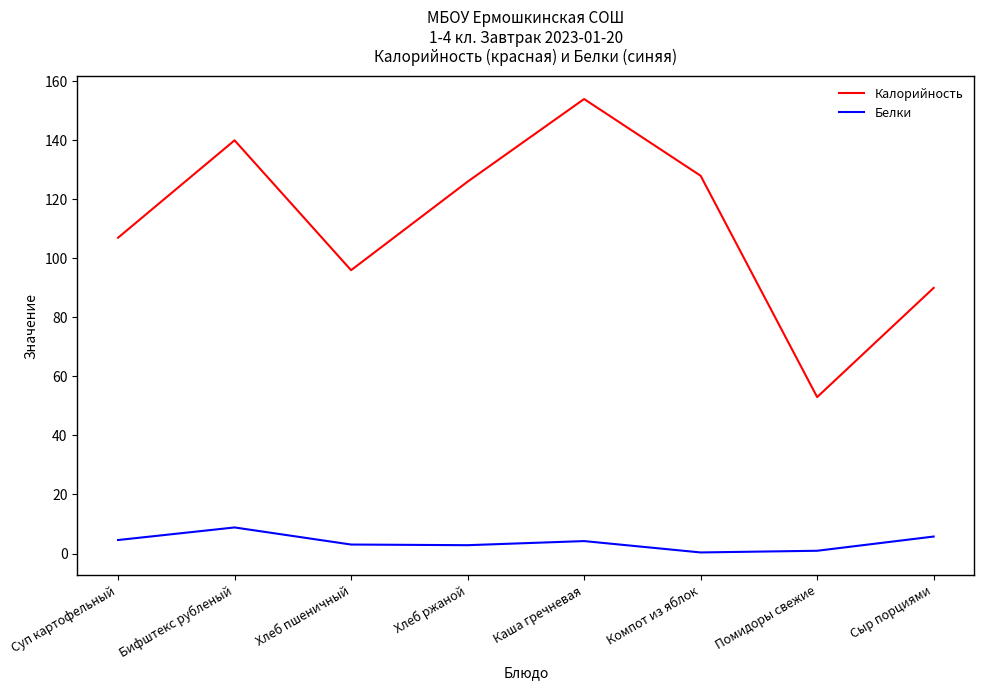

What is the difference between the maximum and minimum values in the Калорийность series?

101.0